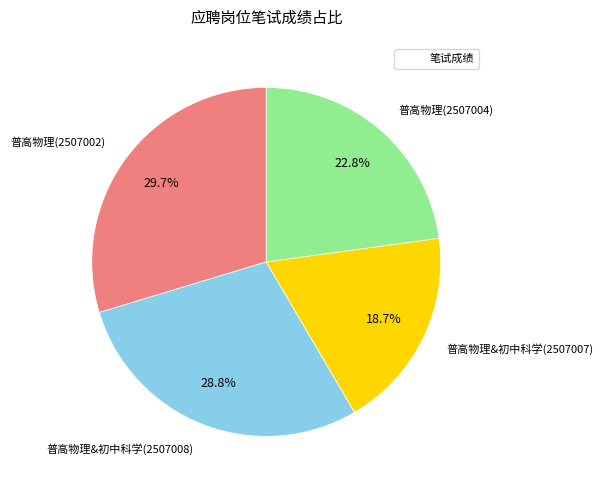

Is there a majority slice in this chart?

No